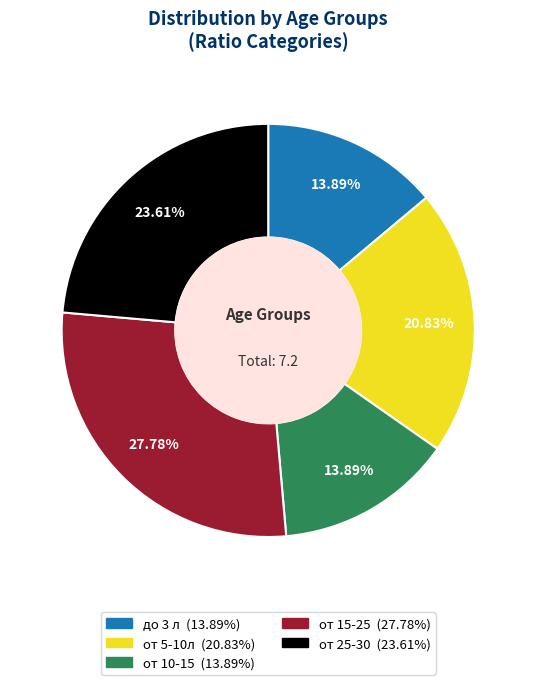

What percentage is the от 10-15 slice, to the nearest percent?

14%